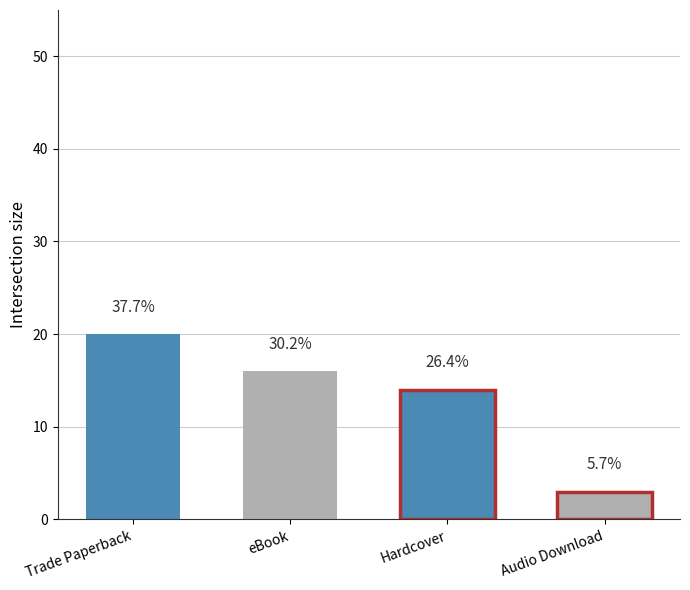

What is the difference between the values at Audio Download and eBook?

13